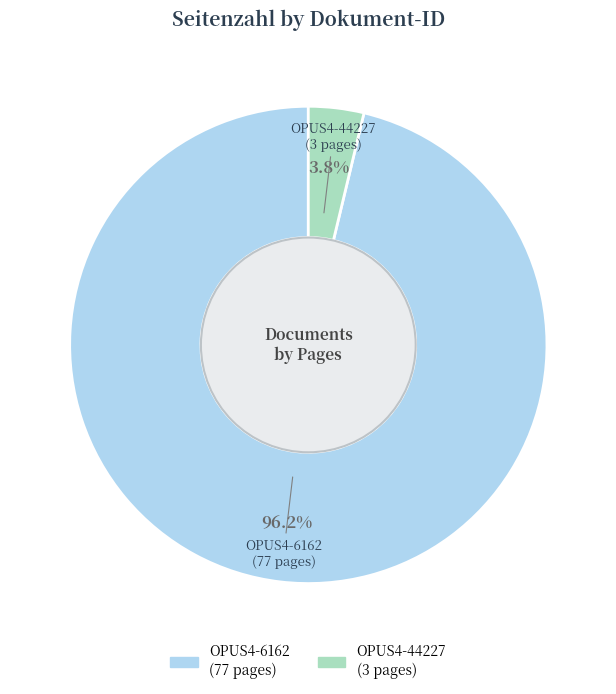

Is the sum of OPUS4-6162 and OPUS4-44227 greater than half?

Yes